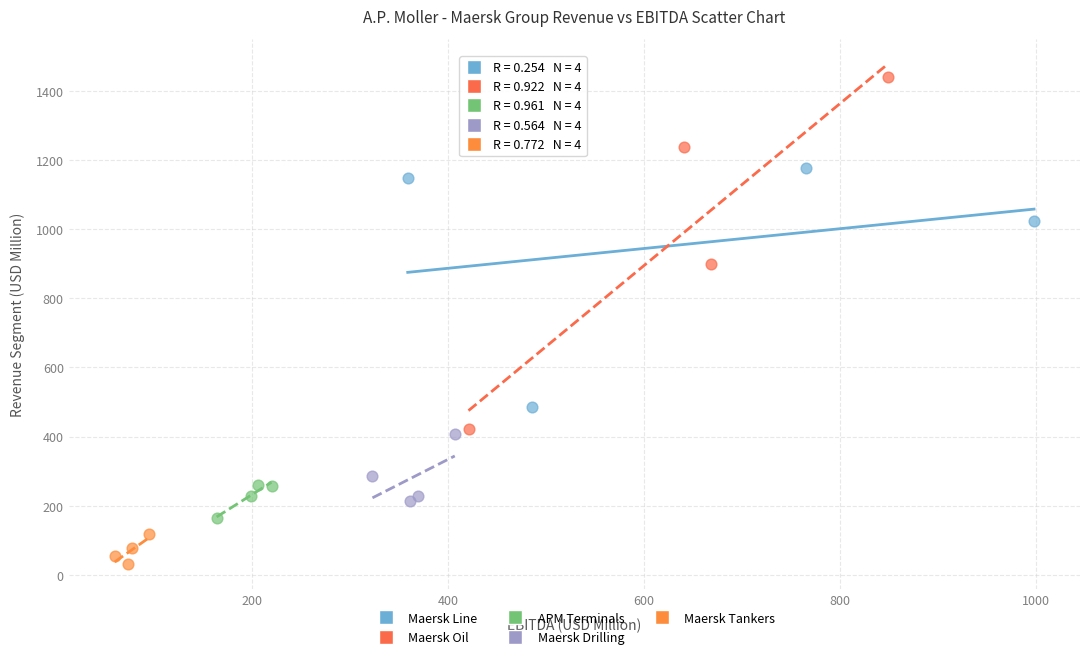

Which series reaches the maximum Y coordinate?

Maersk Oil